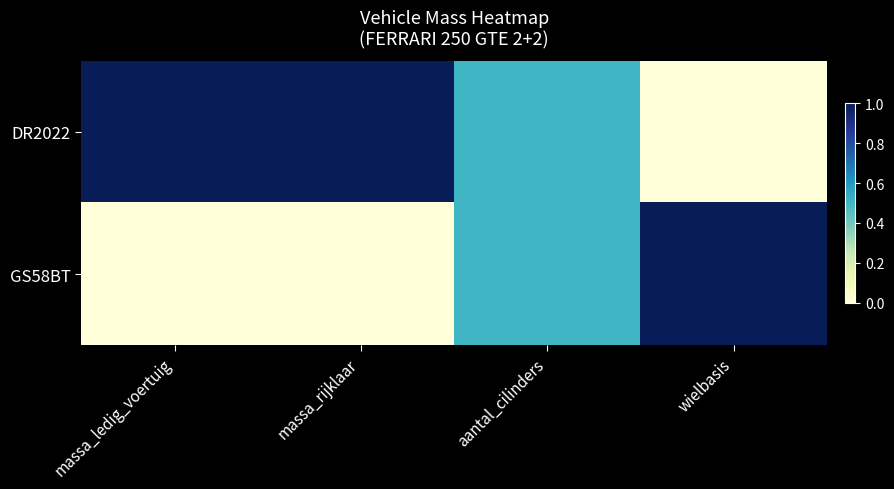

Reading right to left, extract all data points from this chart.

DR2022: wielbasis=0.0	aantal_cilinders=0.5	massa_rijklaar=1.0	massa_ledig_voertuig=1.0
GS58BT: wielbasis=1.0	aantal_cilinders=0.5	massa_rijklaar=0.0	massa_ledig_voertuig=0.0